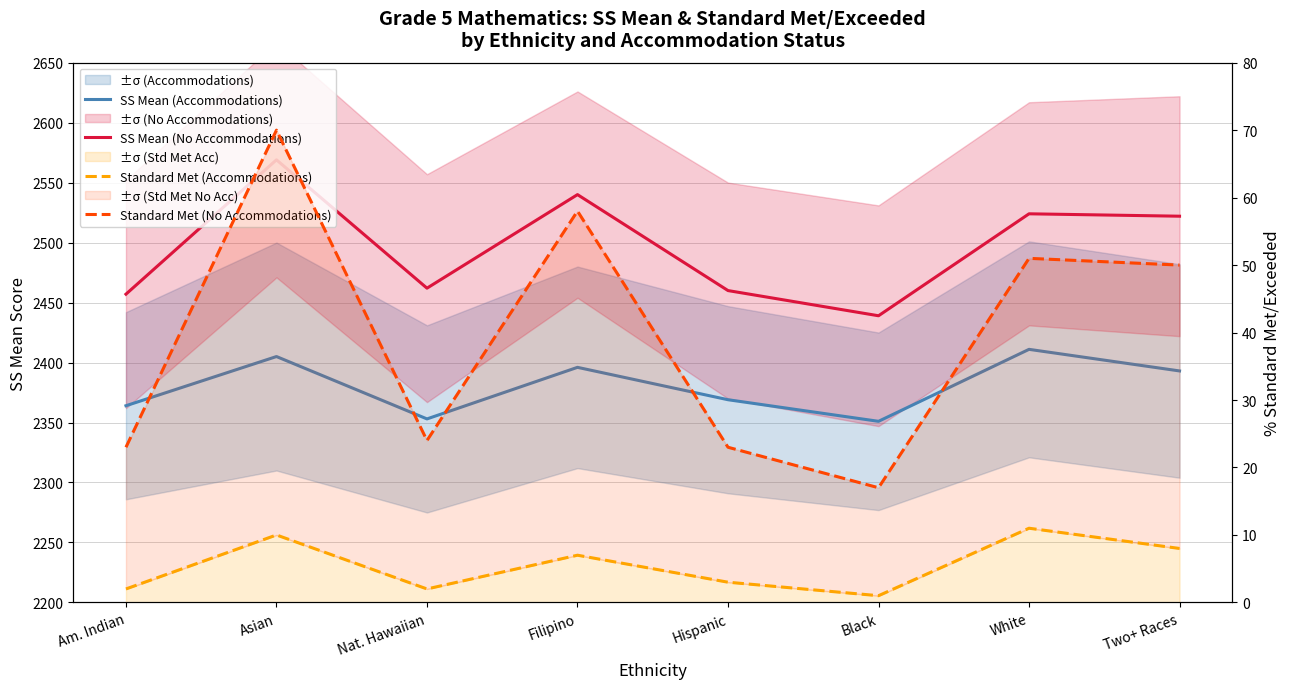

What position from the left is Black?

6